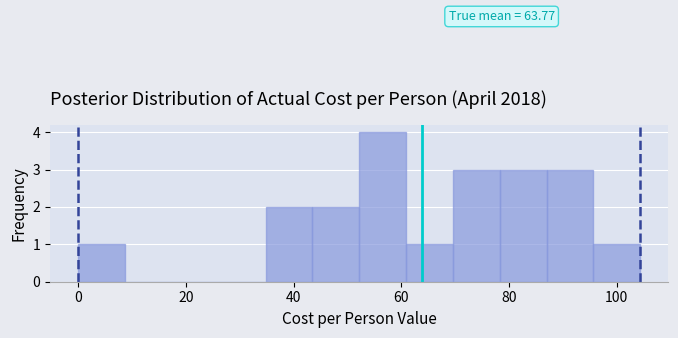

Which range on the x-axis has the tallest bar?

52 to 60